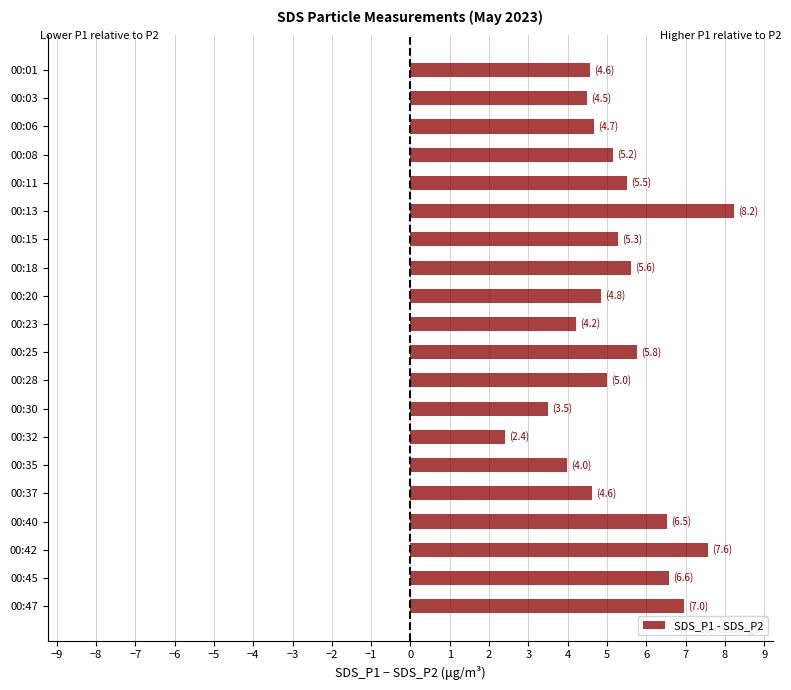

True or false: the data shows 2.1 at 00:45.

False